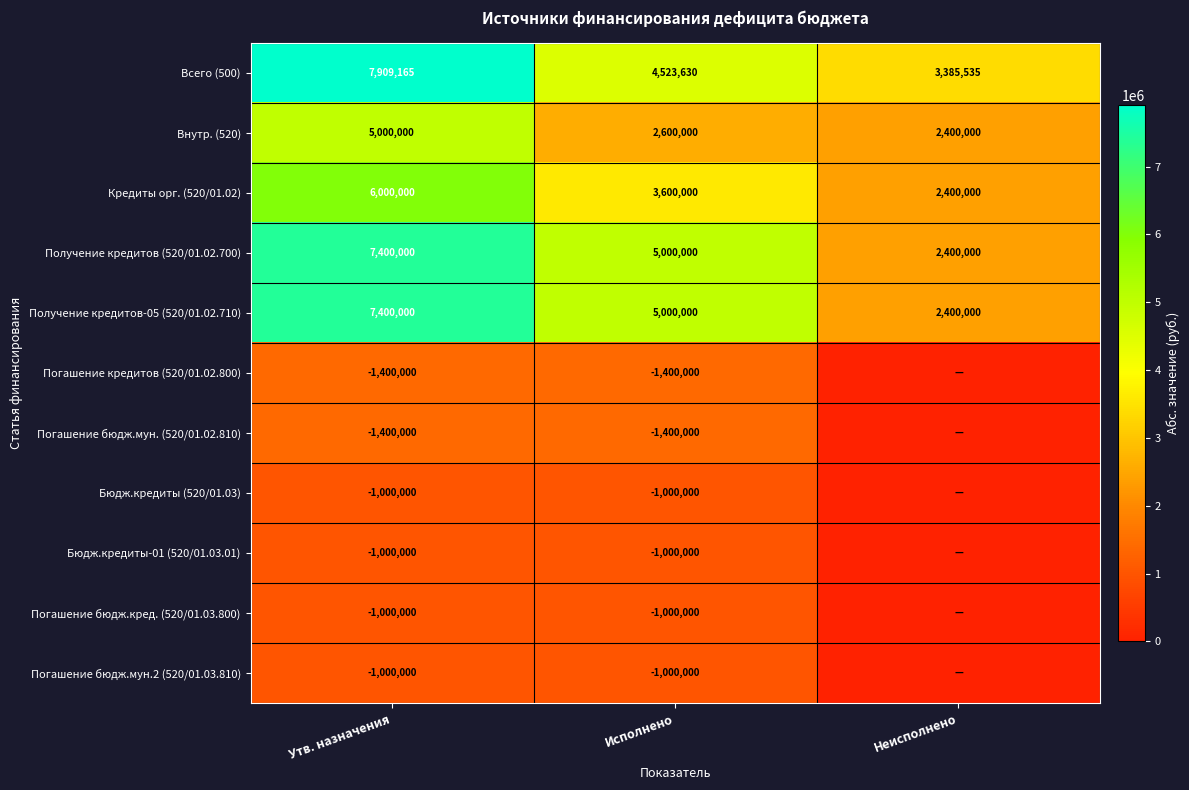

The value of Внутр. (520) at Исполнено is 2600000. True or false?

True